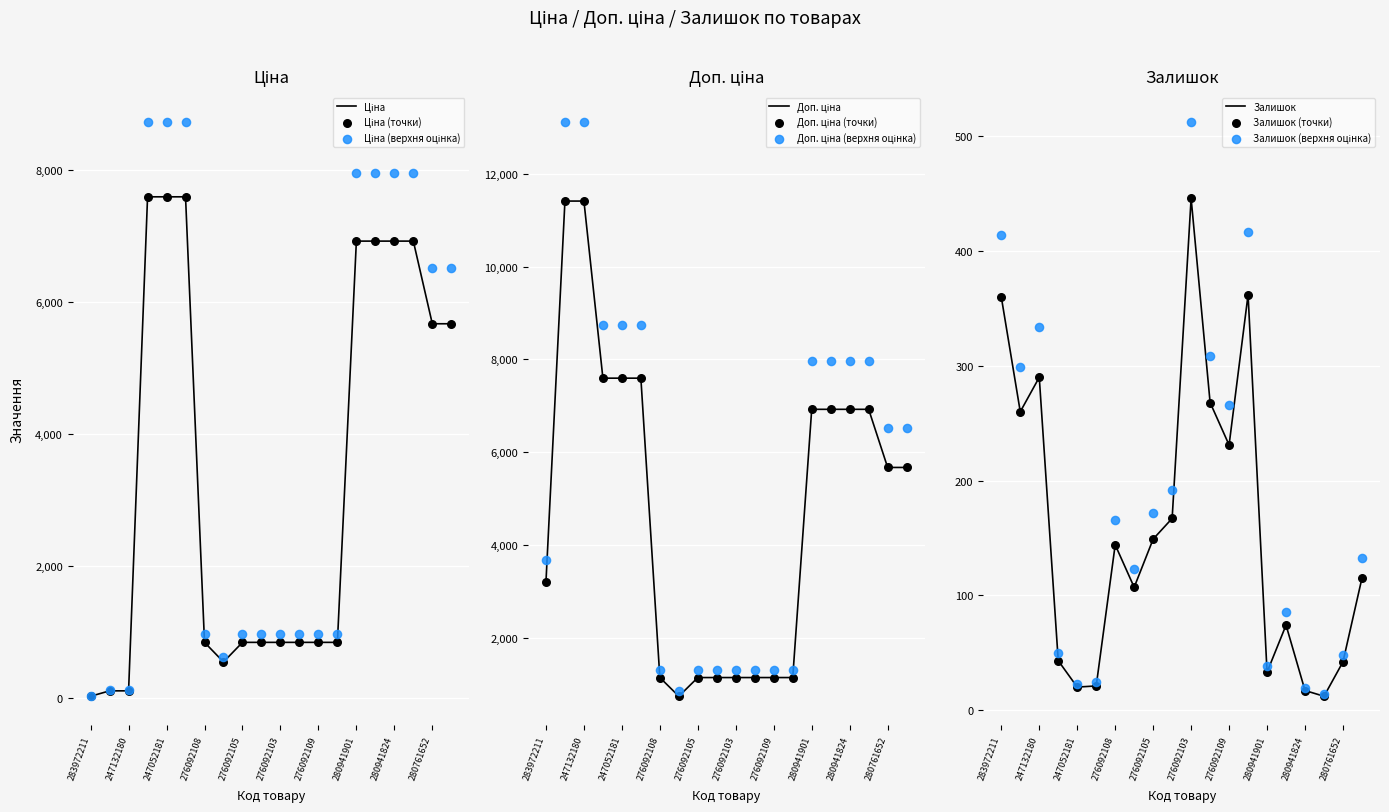

Which series has the largest total across all categories?

Доп. ціна